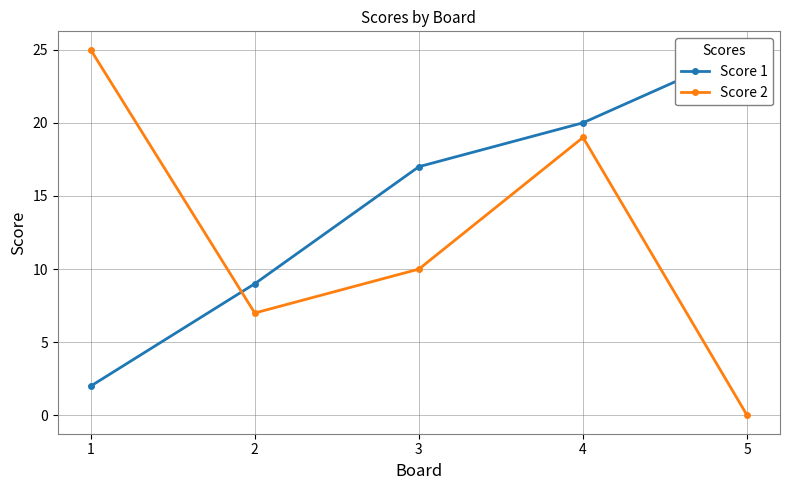

What are all the series names shown in the legend?

Score 1, Score 2